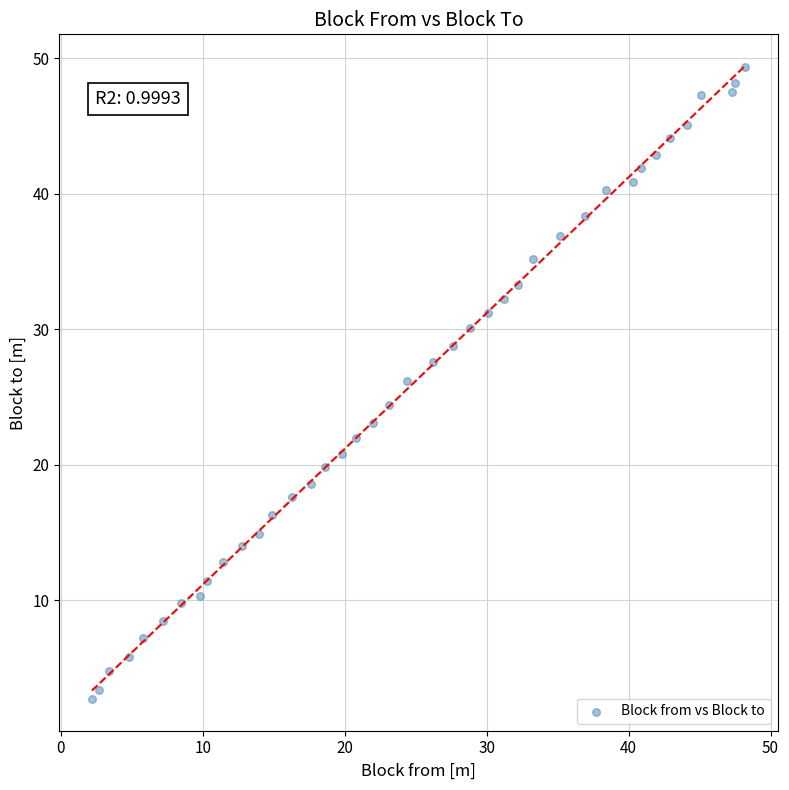

What is the range of Y values (max minus min)?

46.7